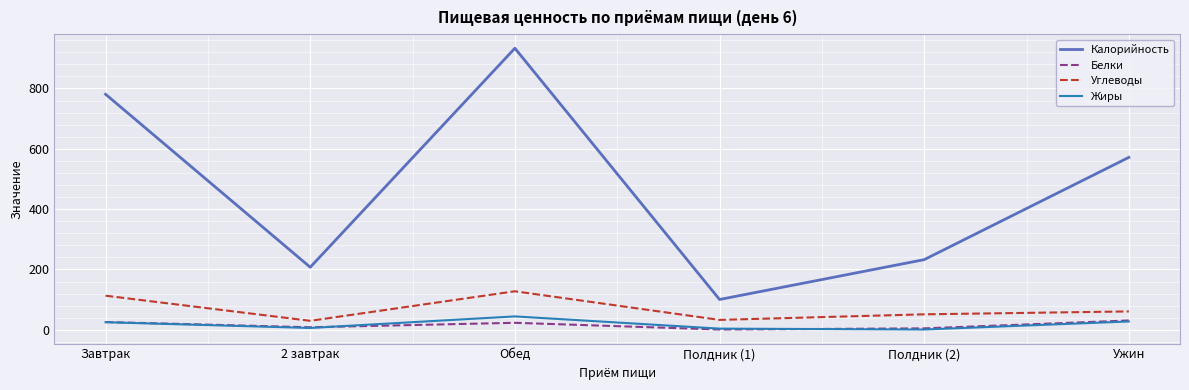

True or false: Калорийность and Жиры cross at least once.

False